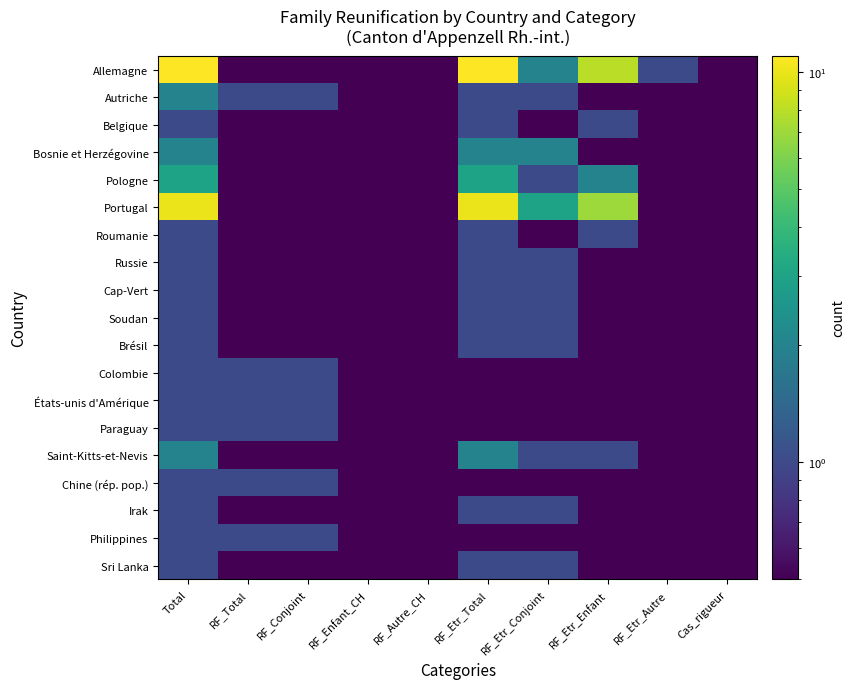

What is the greatest value displayed?

11.0